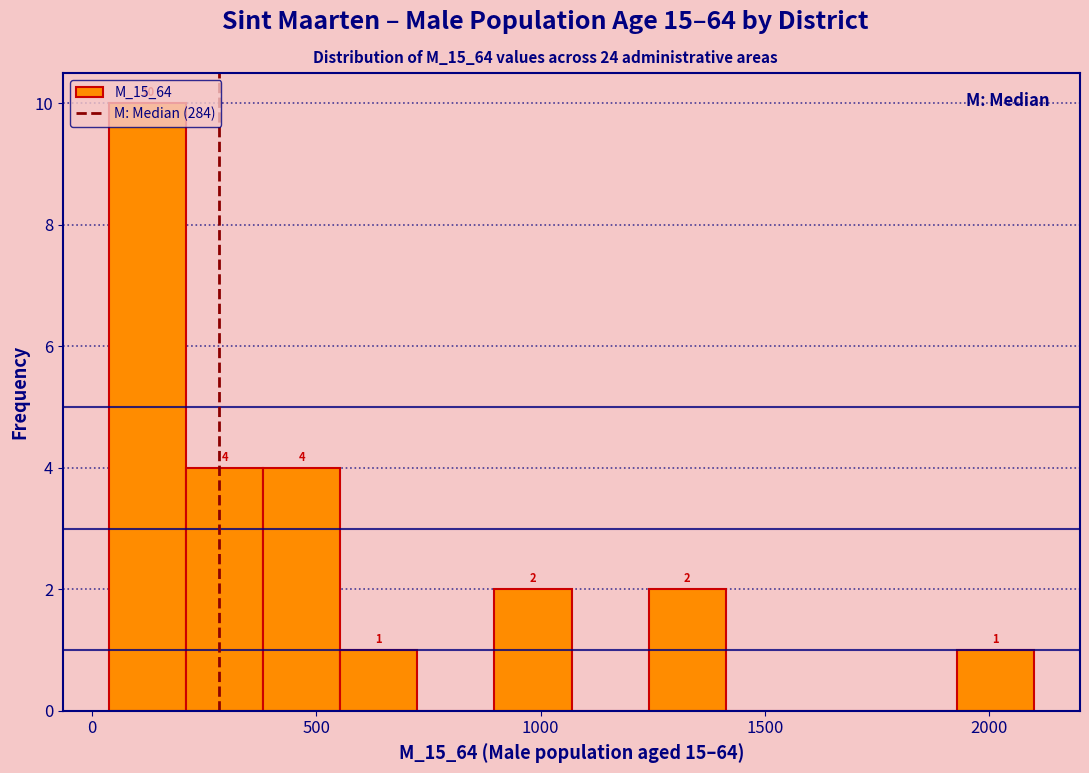

Read against the x-axis, roughly where is the centre of the tallest bar?

100